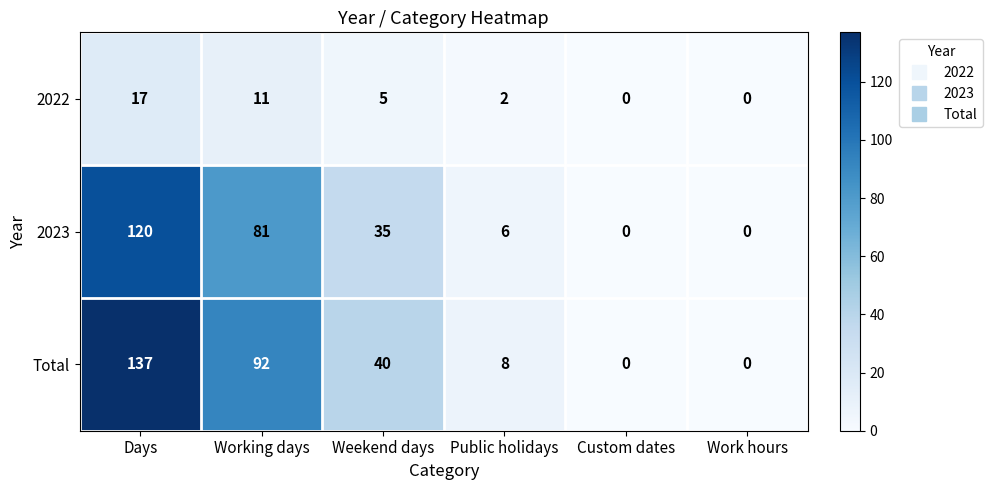

What is the difference between the 2022 values at Working days and Days?

6